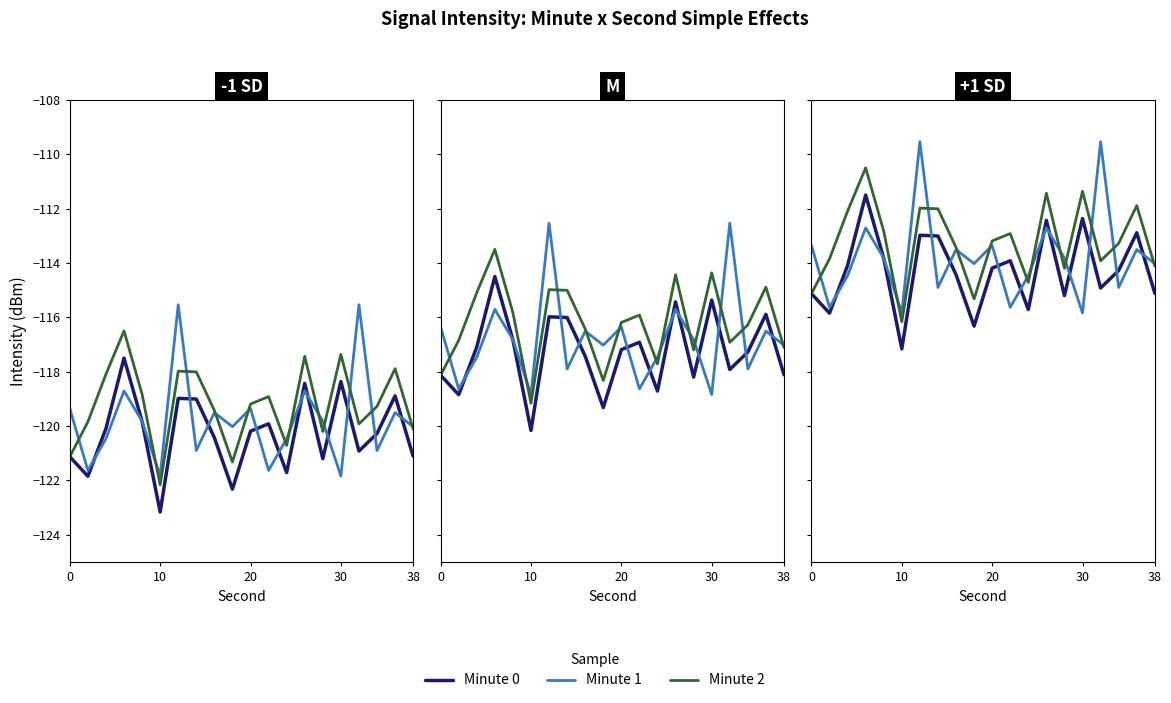

Rank the series at 20 from highest to lowest value.

Minute 2, Minute 1, Minute 0